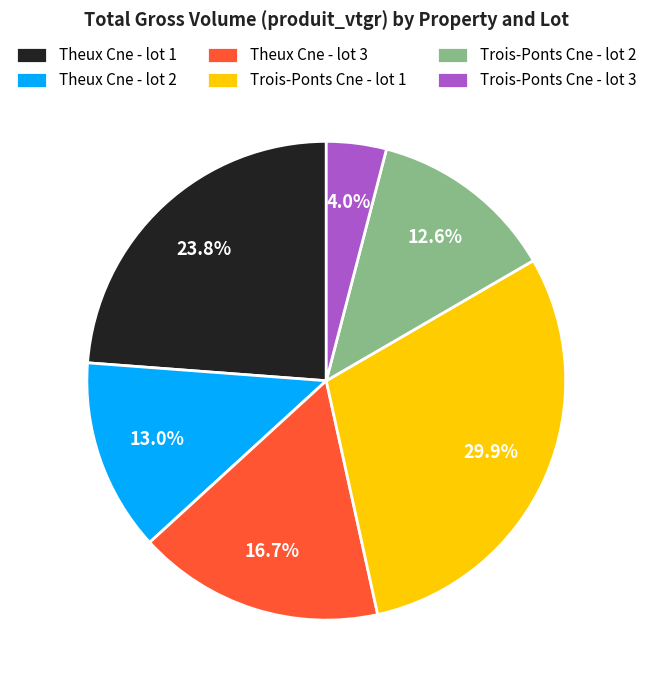

What is the ratio of the value at Trois-Ponts Cne - lot 3 to the value at Theux Cne - lot 1?

0.2